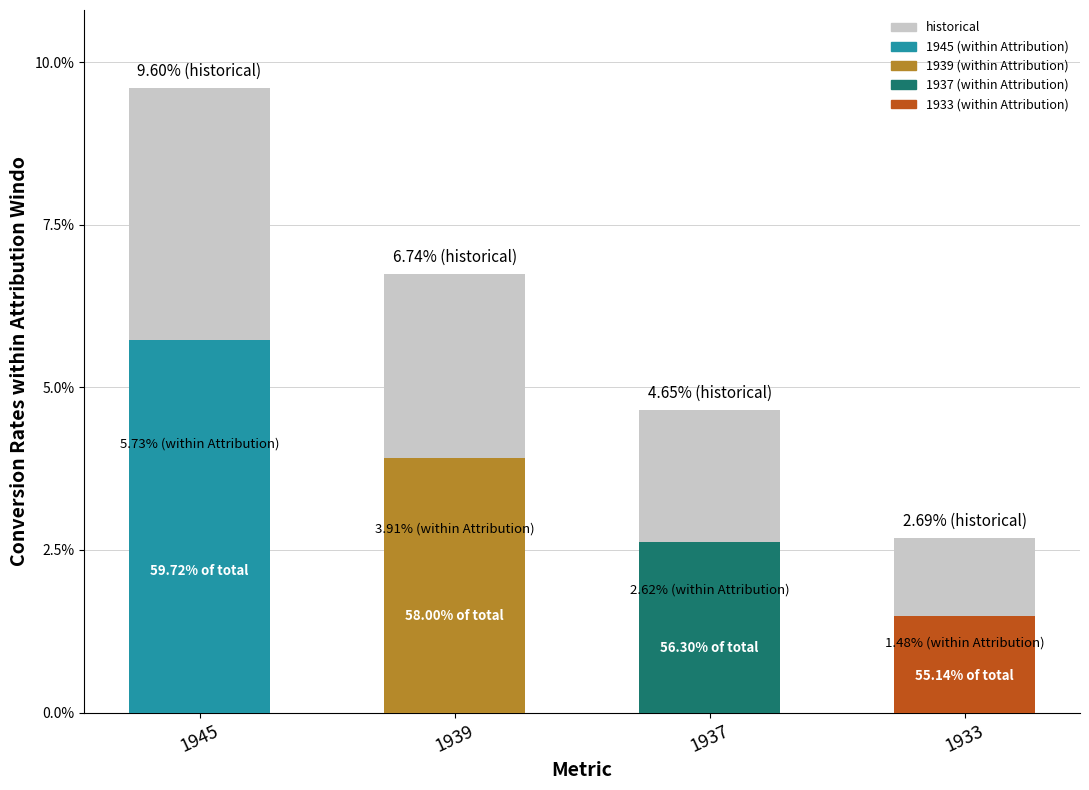

Reading left to right, what are all the values shown in this chart?

9.6	6.7	4.7	2.7